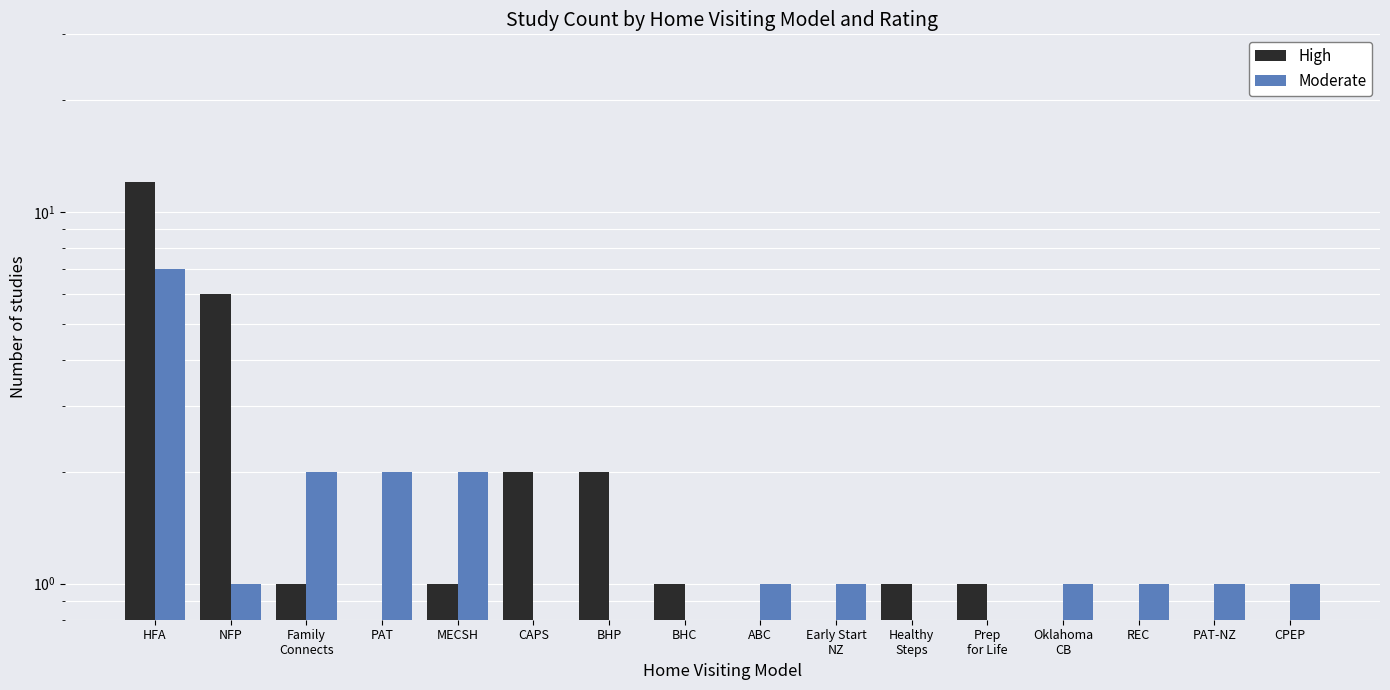

How many positive values does the High series have?

9